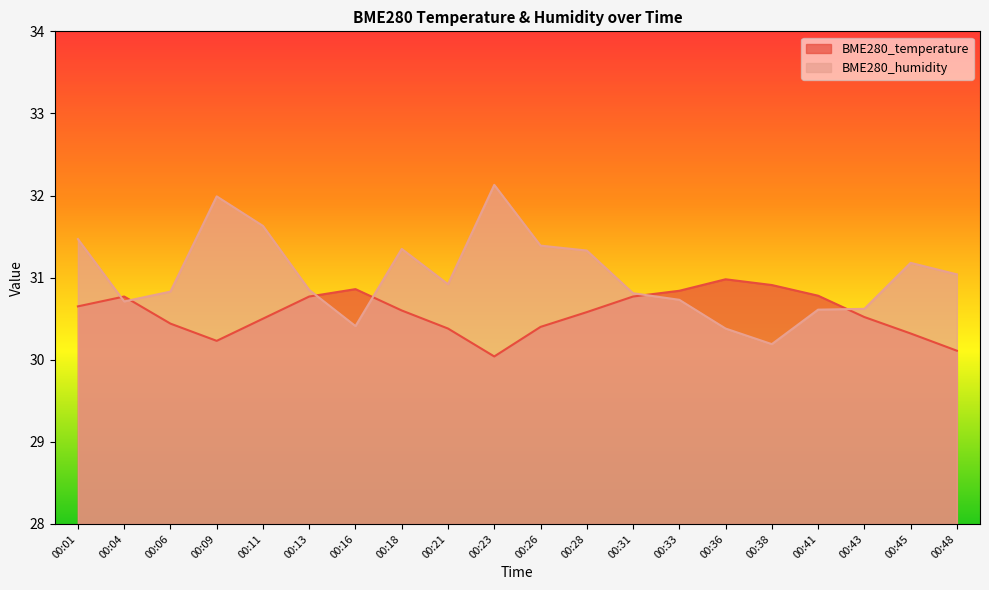

True or false: BME280_temperature has a value of 15.6 at 00:13.

False